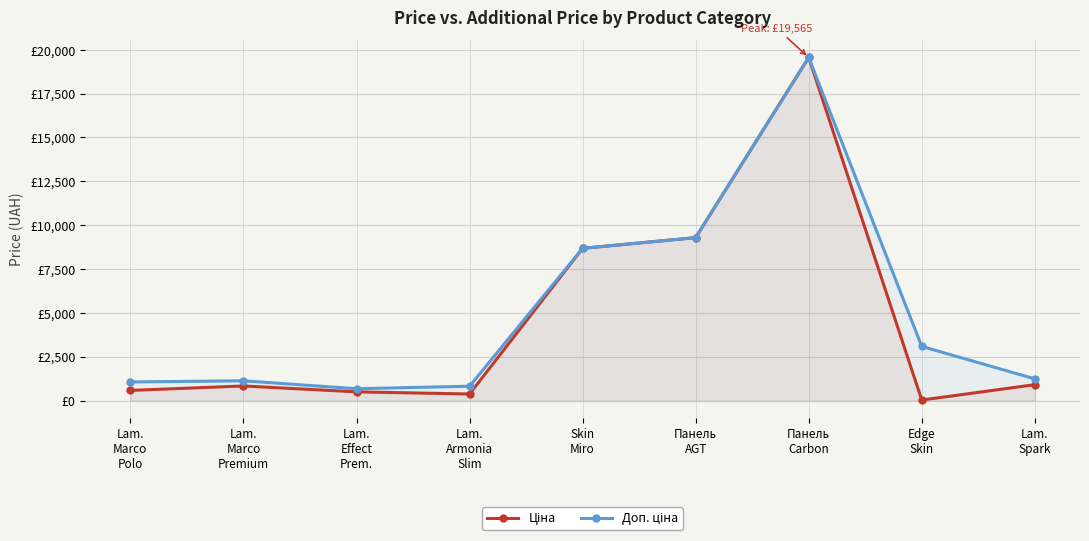

What is the smallest value displayed?

30.9